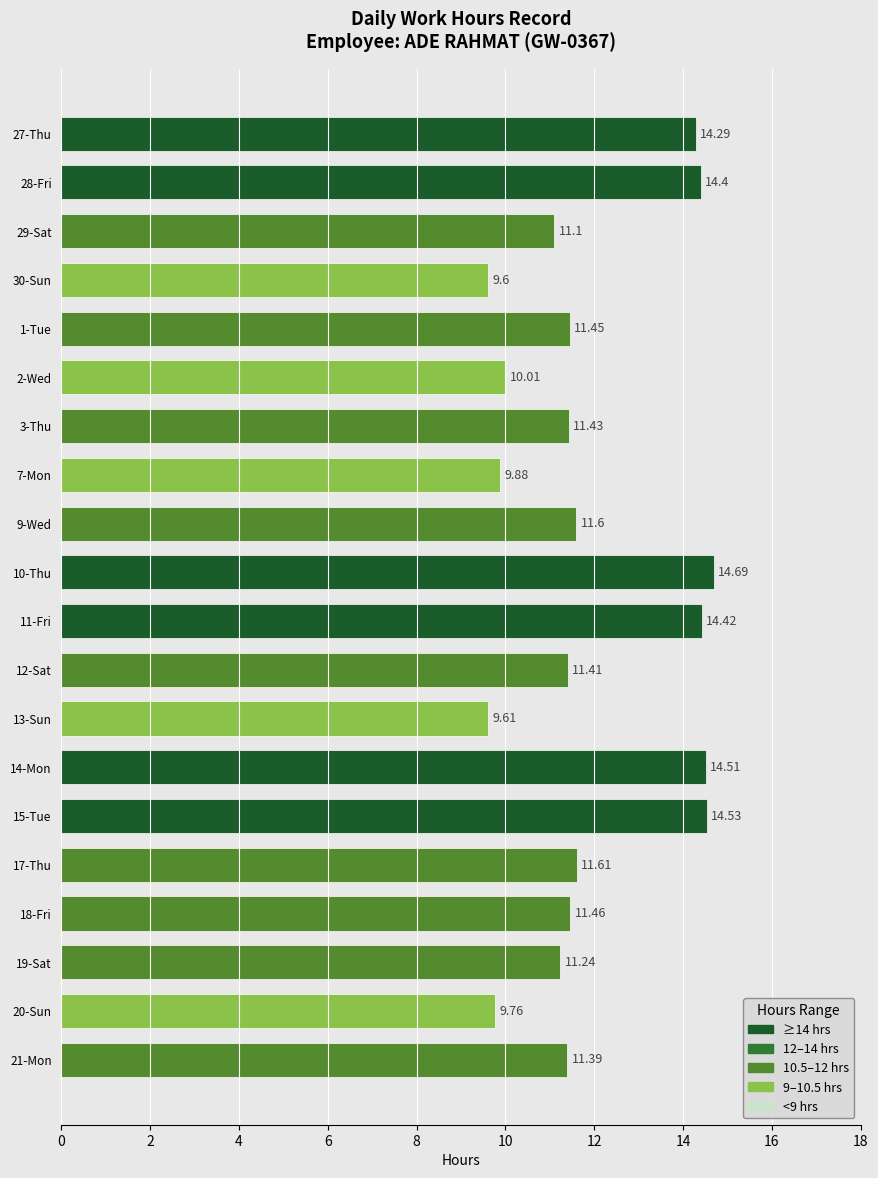

What is the change in value from 11-Fri to 13-Sun?

-4.8